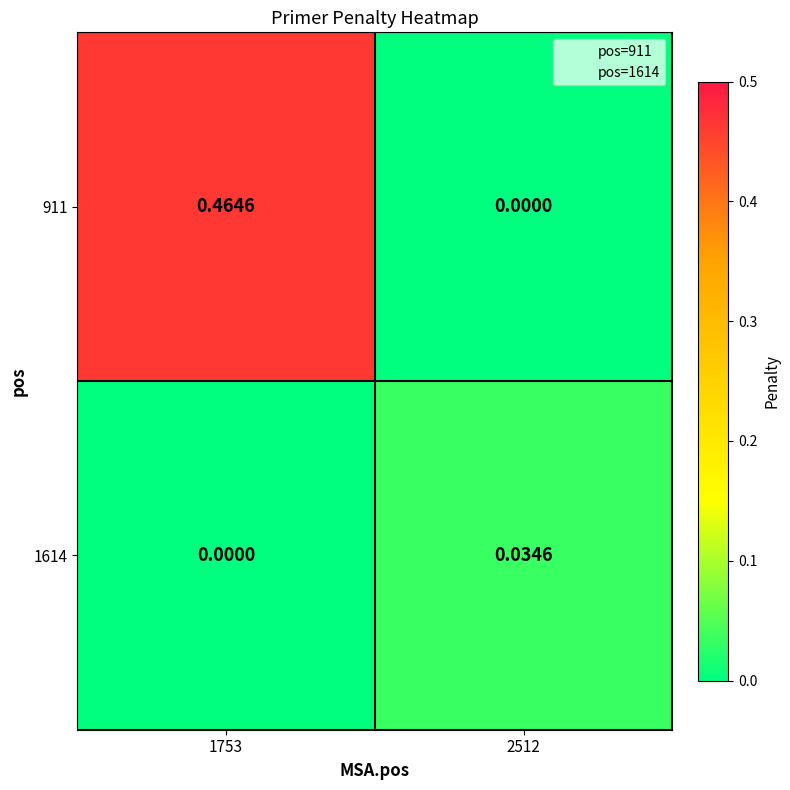

Is the value of 1614 at 2512 greater than the value of 911 at 1753?

No